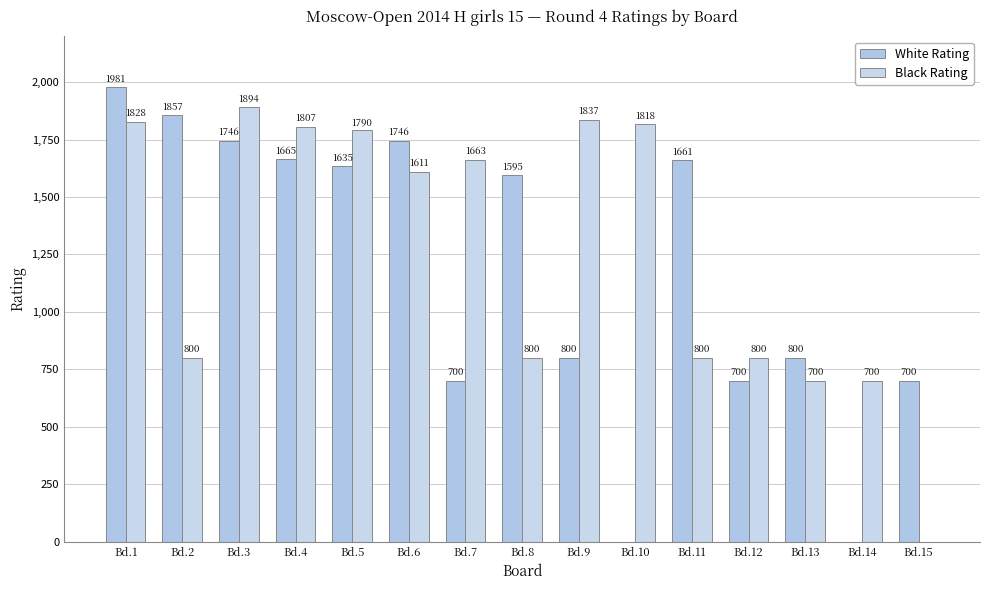

What is the maximum value shown in the chart?

1981